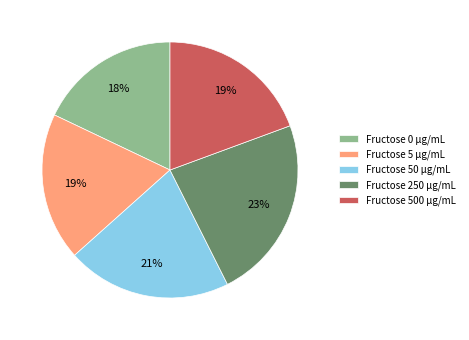

Does any single category account for the majority?

No